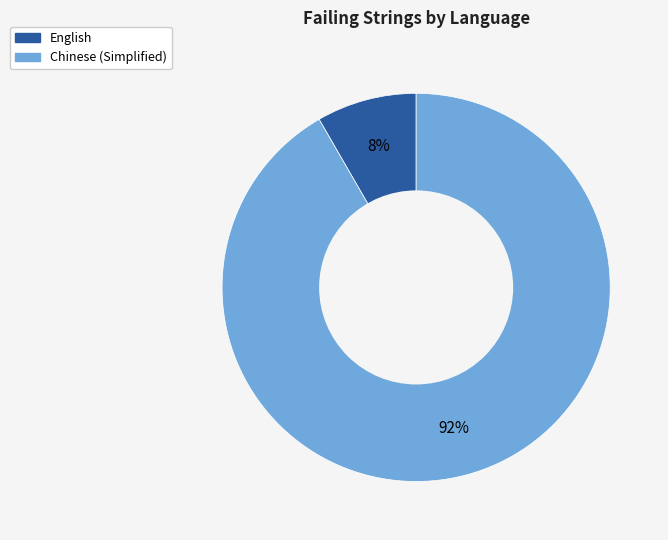

To the nearest percent, what is the average slice percentage?

50%